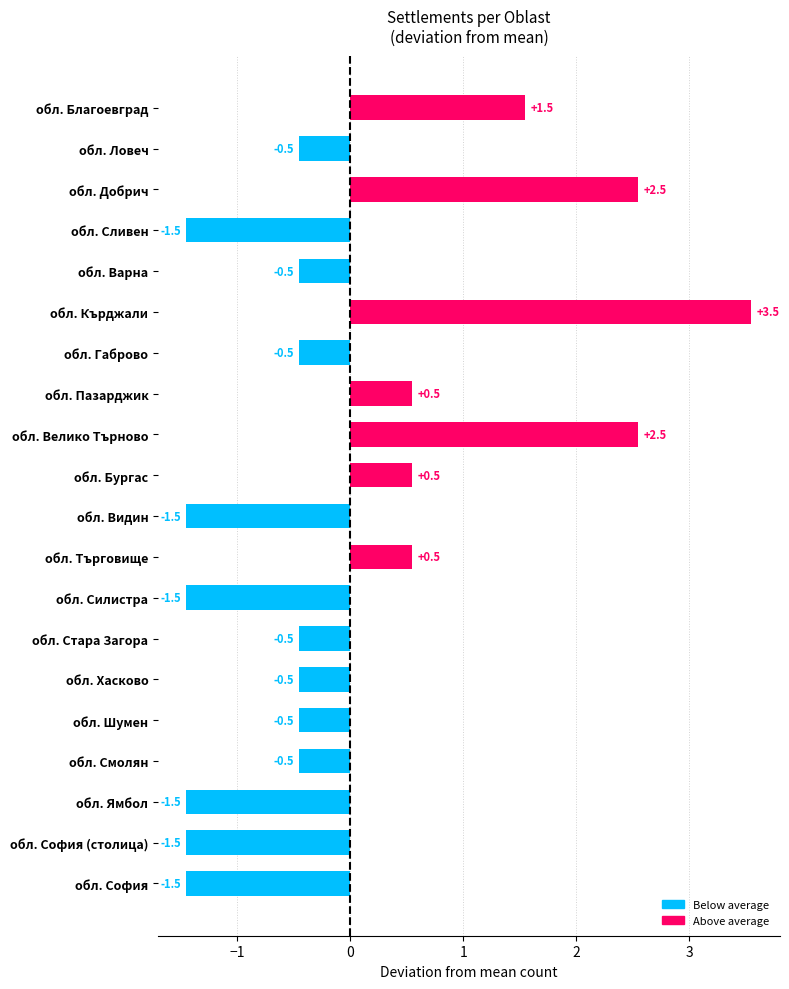

Which has a higher value, обл. София (столица) or обл. Стара Загора?

обл. Стара Загора